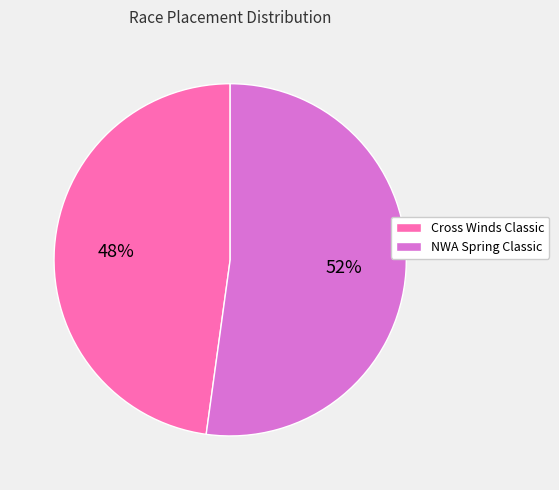

How many slices are in this pie chart?

2